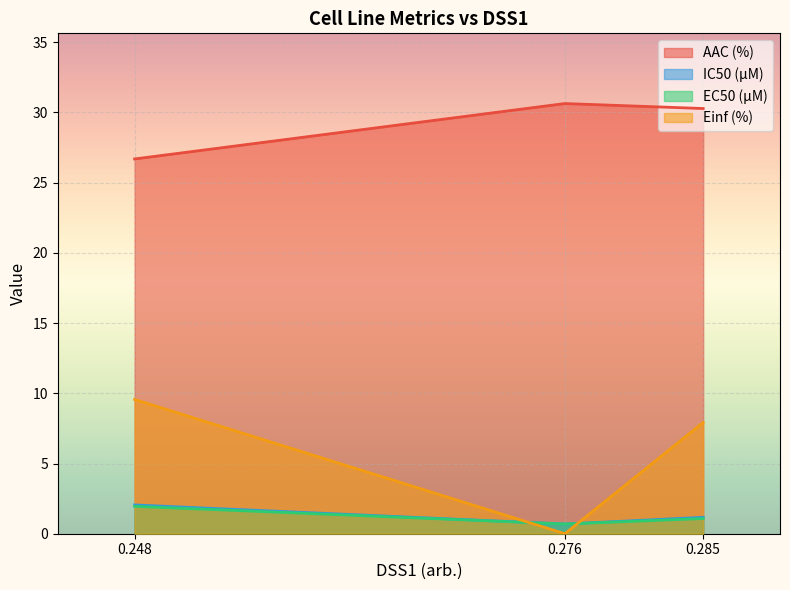

What is the difference between the maximum and minimum values in the AAC (%) series?

3.9